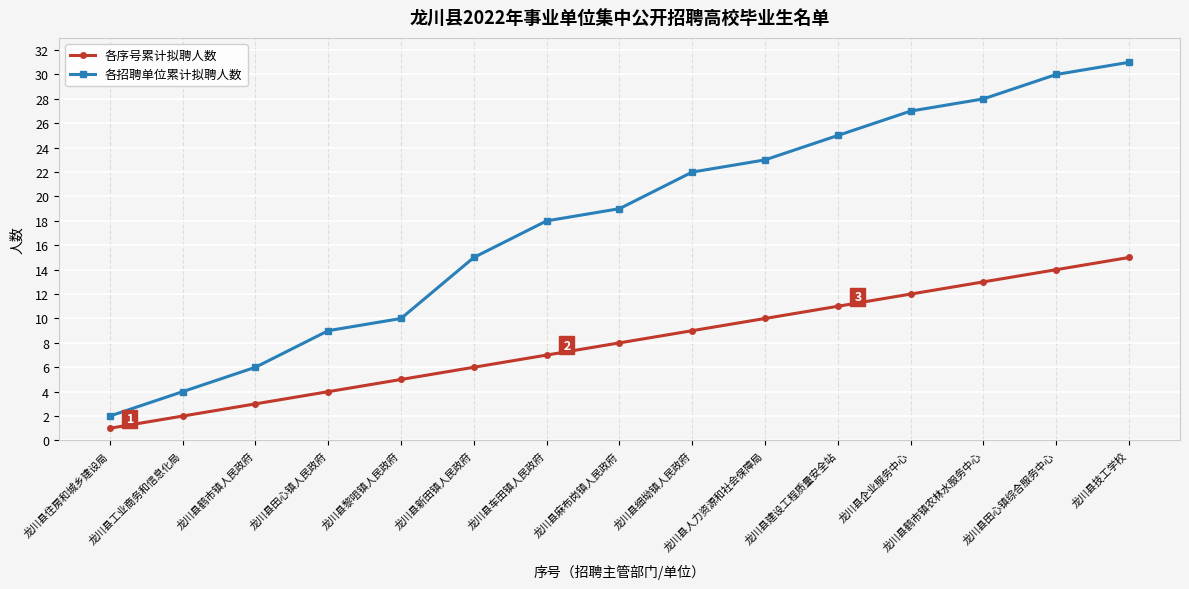

What is the difference between the highest and lowest values at 龙川县田心镇综合服务中心?

16